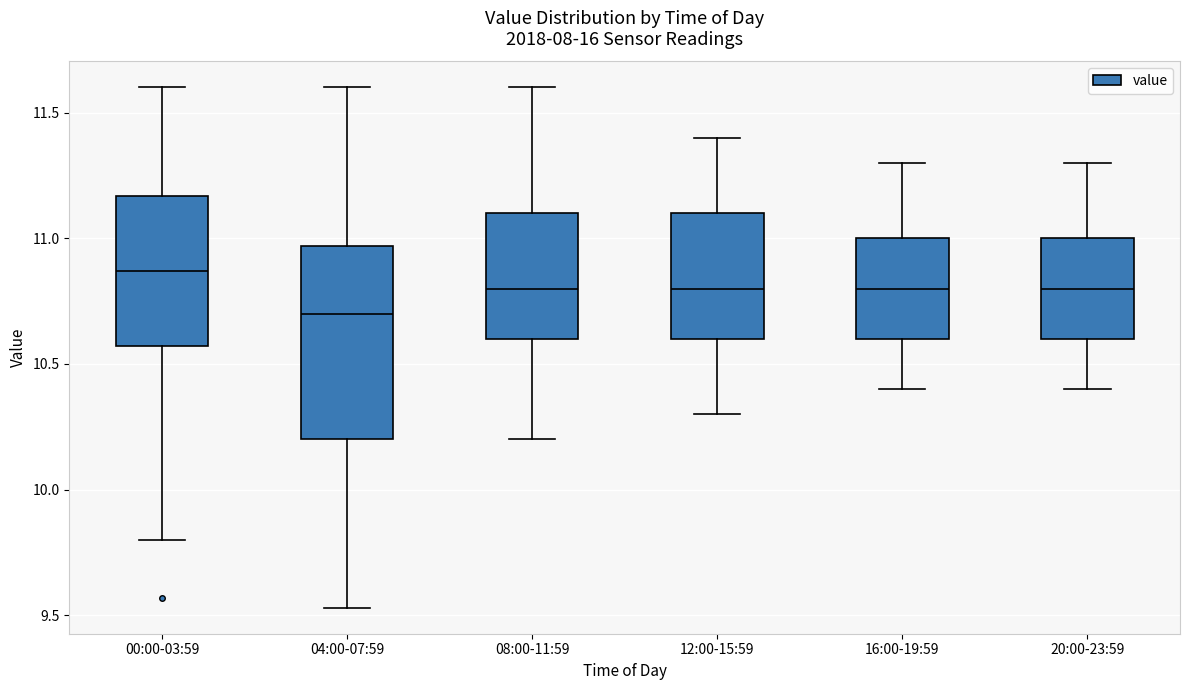

Which box has the highest median line?

00:00-03:59